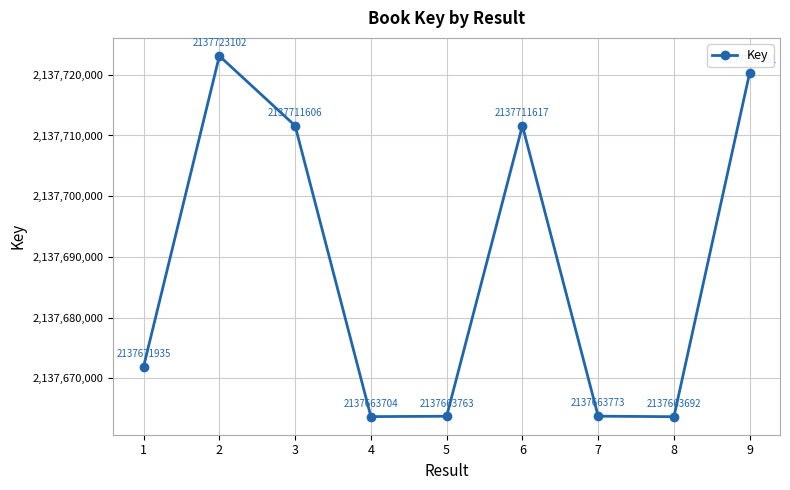

Where is the data nearest to the value 2137693397?

3